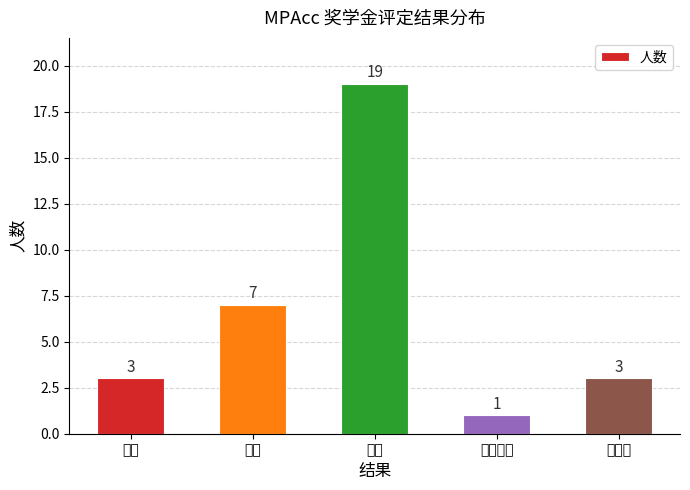

What is the value of the 2nd bar from the left?

7